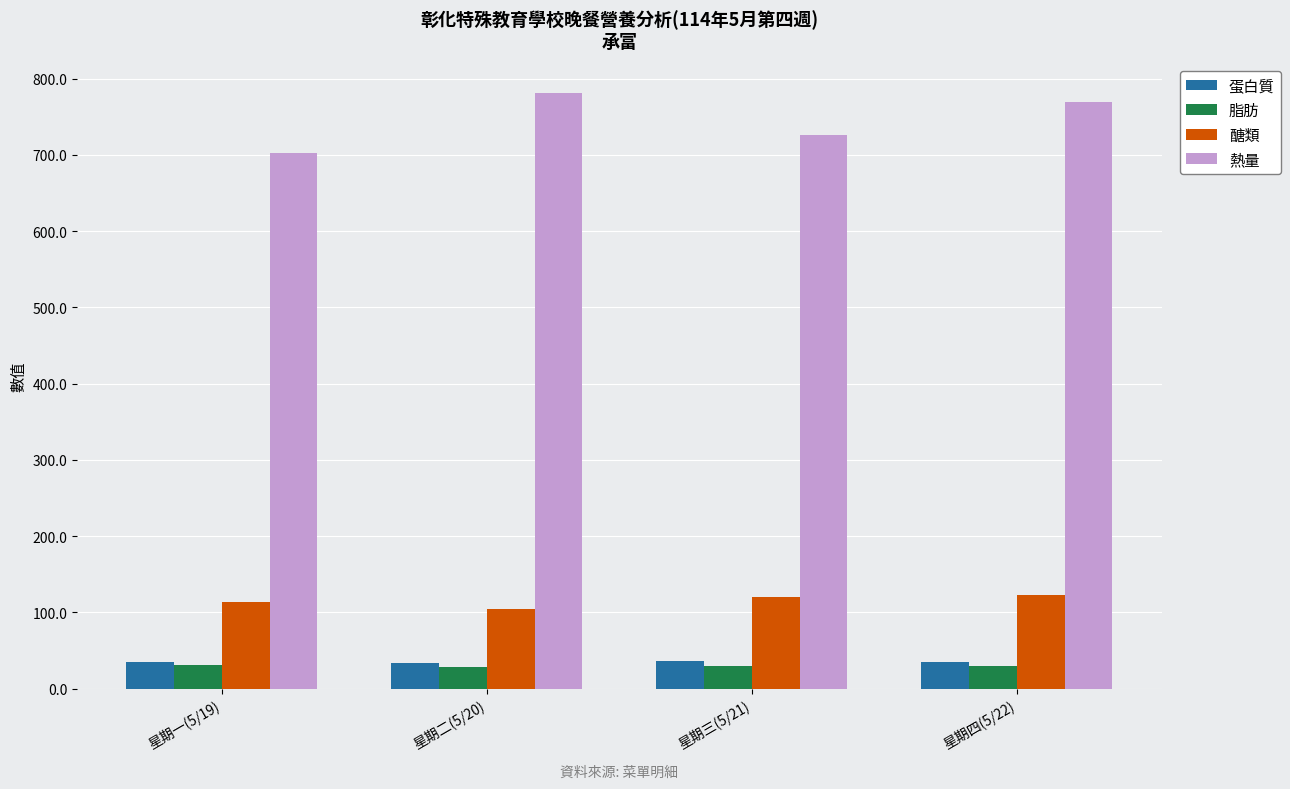

What is the maximum value for 熱量?

780.9